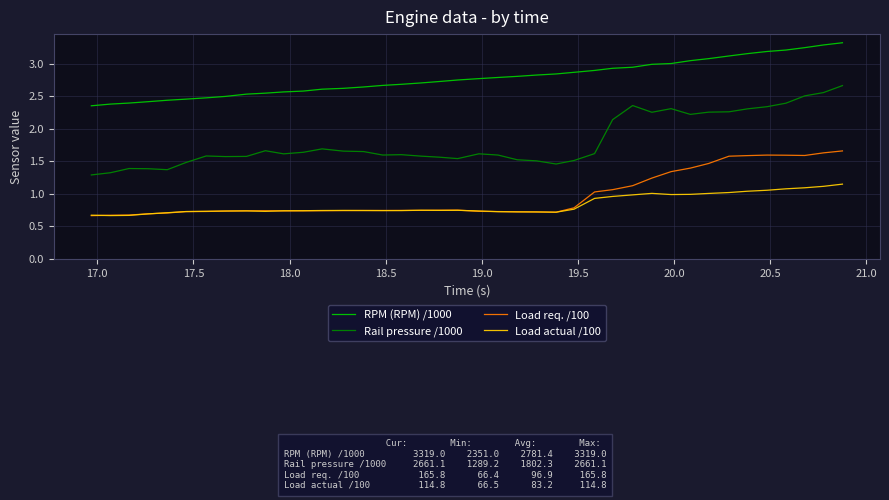

True or false: Rail pressure /1000 and Load actual /100 cross at least once.

False